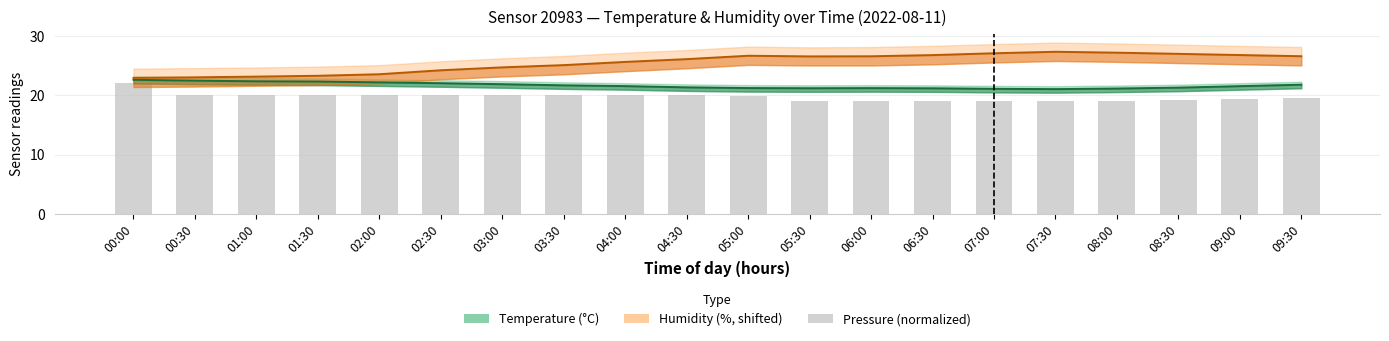

Read the temperature value at 00:00.

22.6